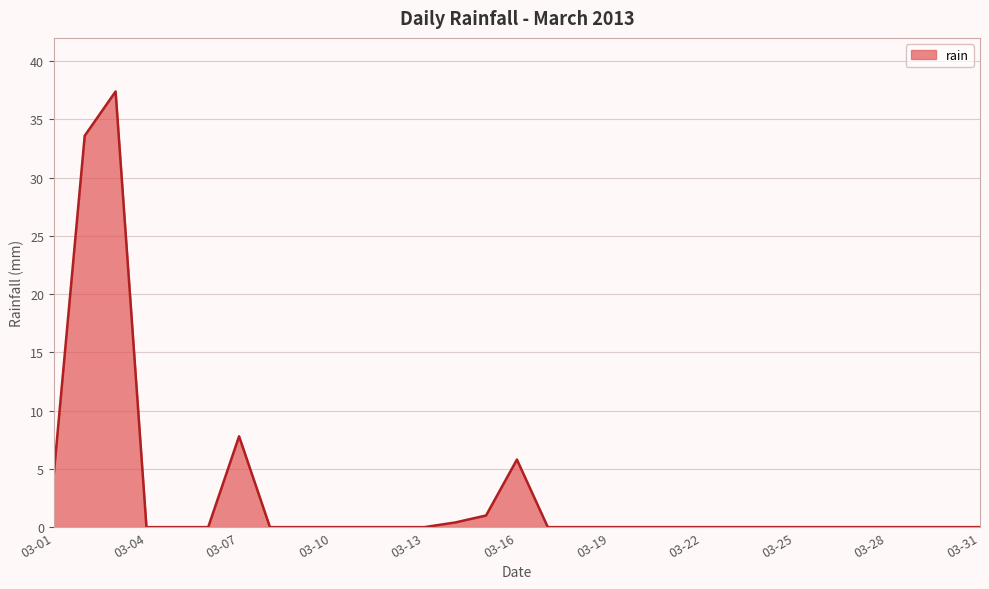

What is the difference between the maximum and minimum values?

37.4